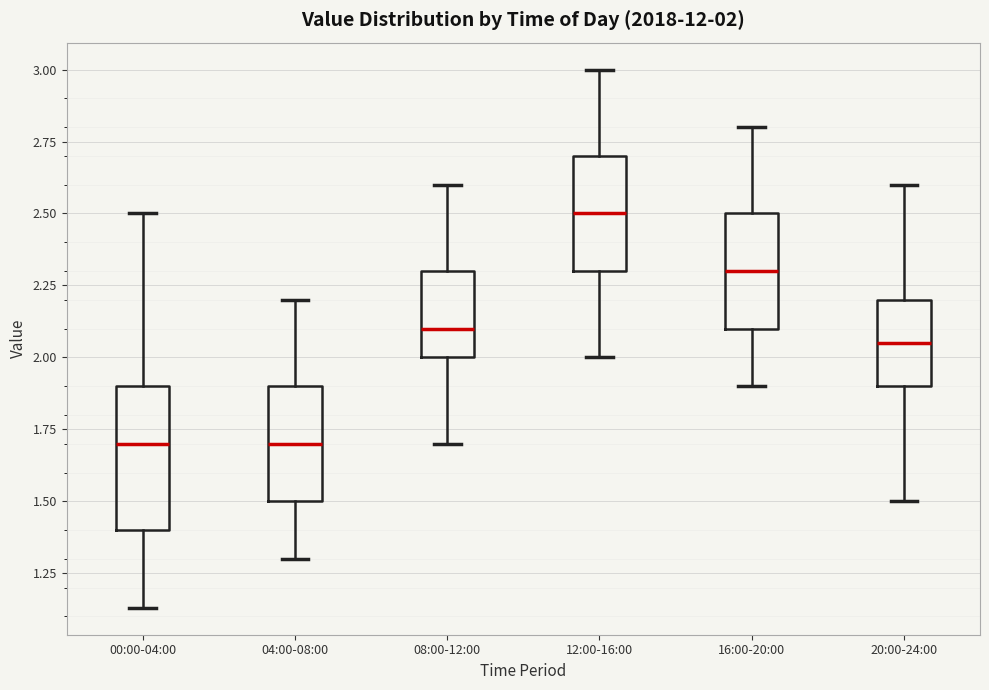

Which box is the tallest, from its lower edge to its upper edge?

00:00-04:00